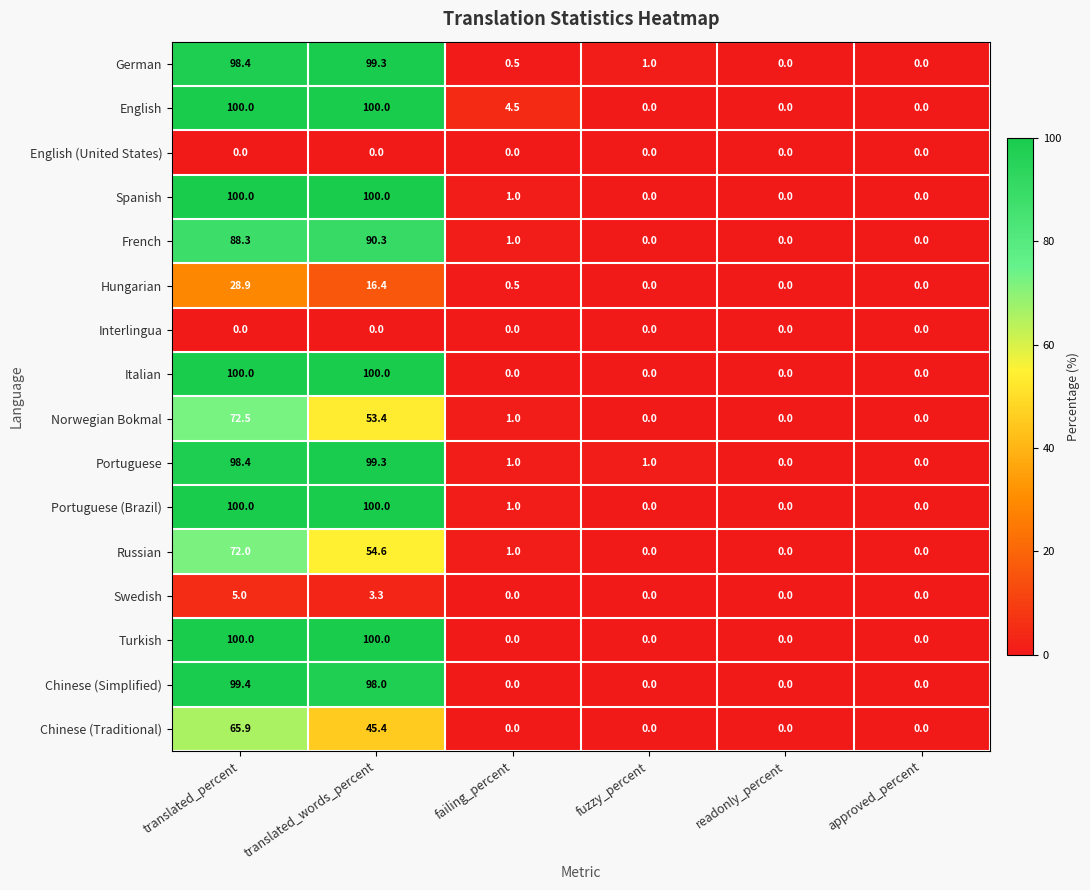

Is the value of French at failing_percent greater than the value of German at approved_percent?

Yes